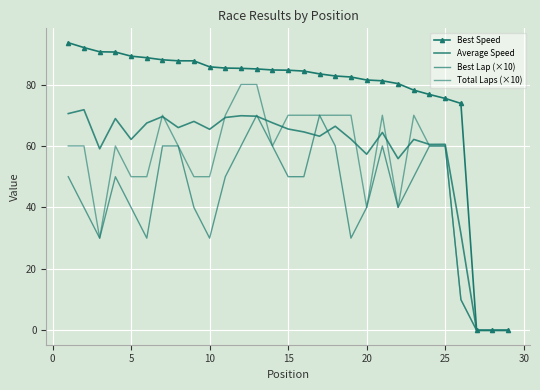

What is the average value of the Average Speed series?

57.2